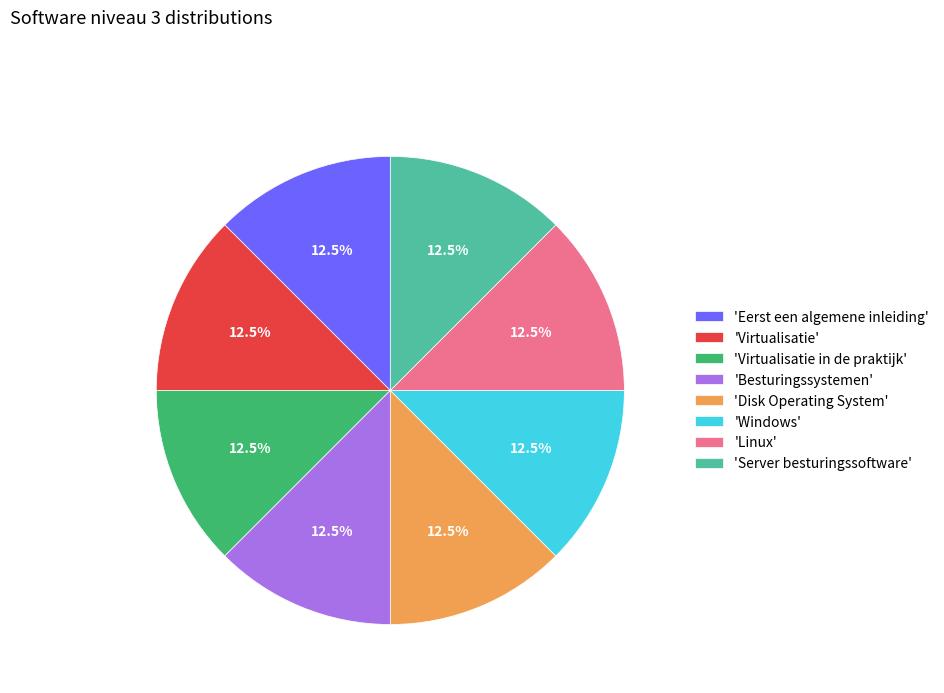

Approximately how many times larger is the value at 'Eerst een algemene inleiding' compared to 'Server besturingssoftware'?

1.0